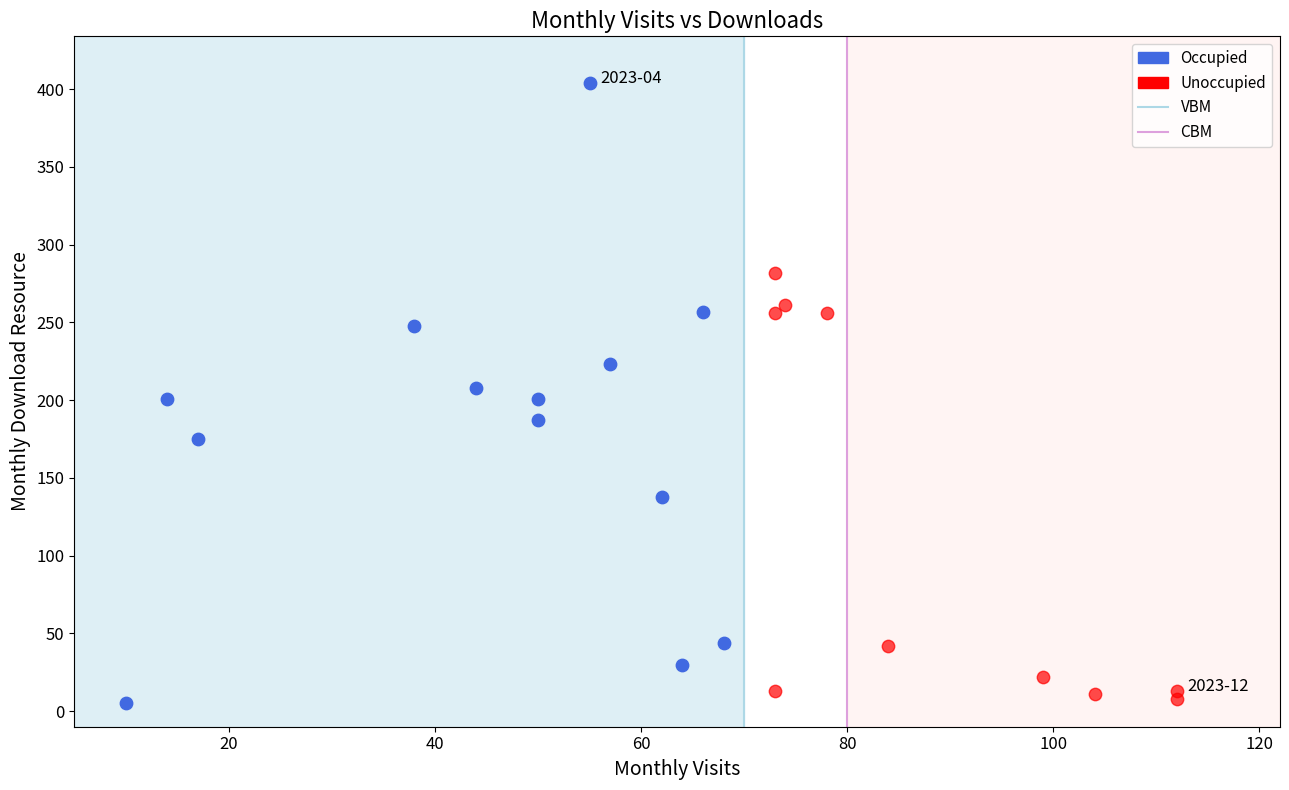

Which series has the largest Y range (max minus min)?

Occupied